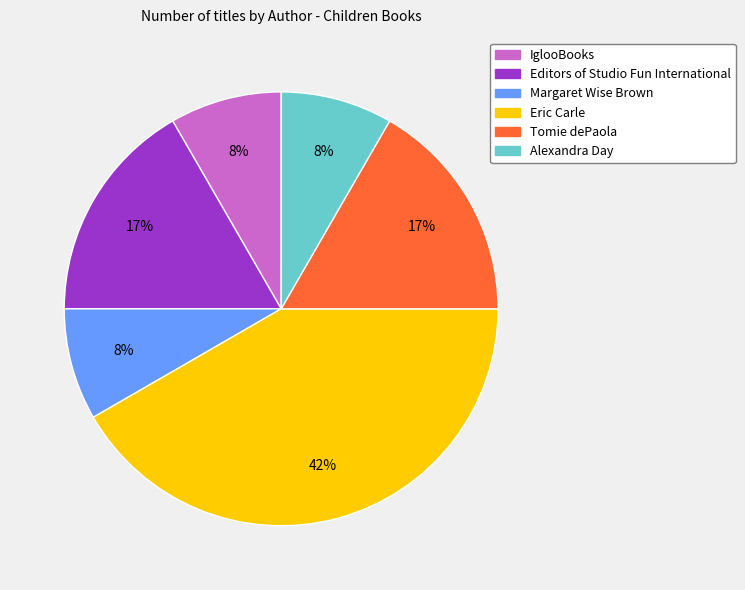

Do Alexandra Day and Margaret Wise Brown together represent more than half of the pie?

No